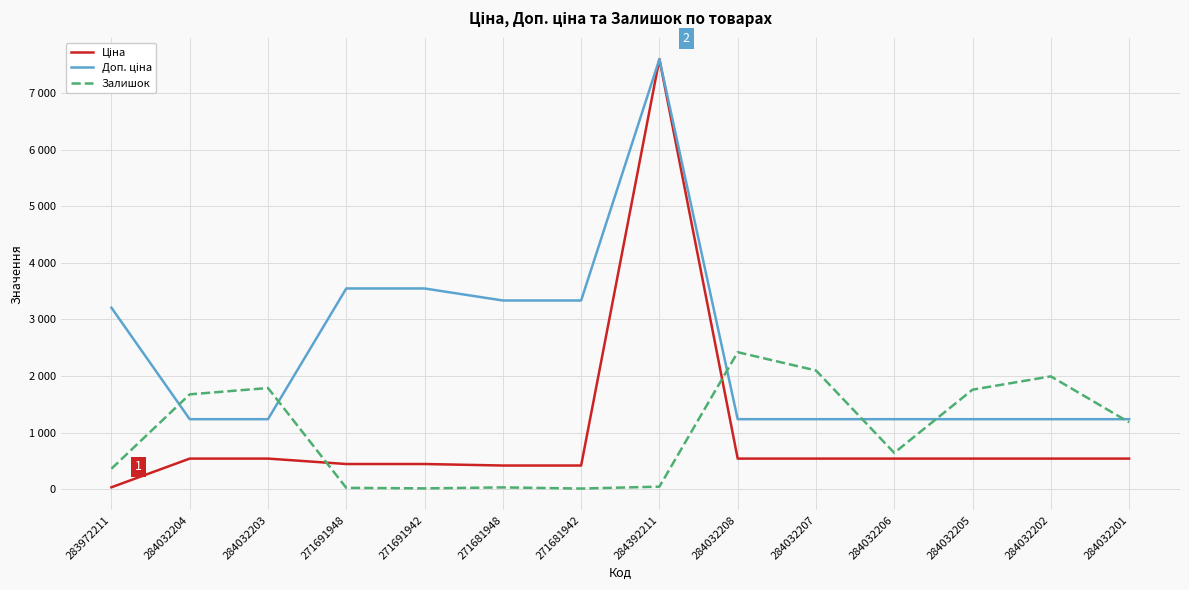

What is the difference between the Ціна values at 284032202 and 271681942?

122.4